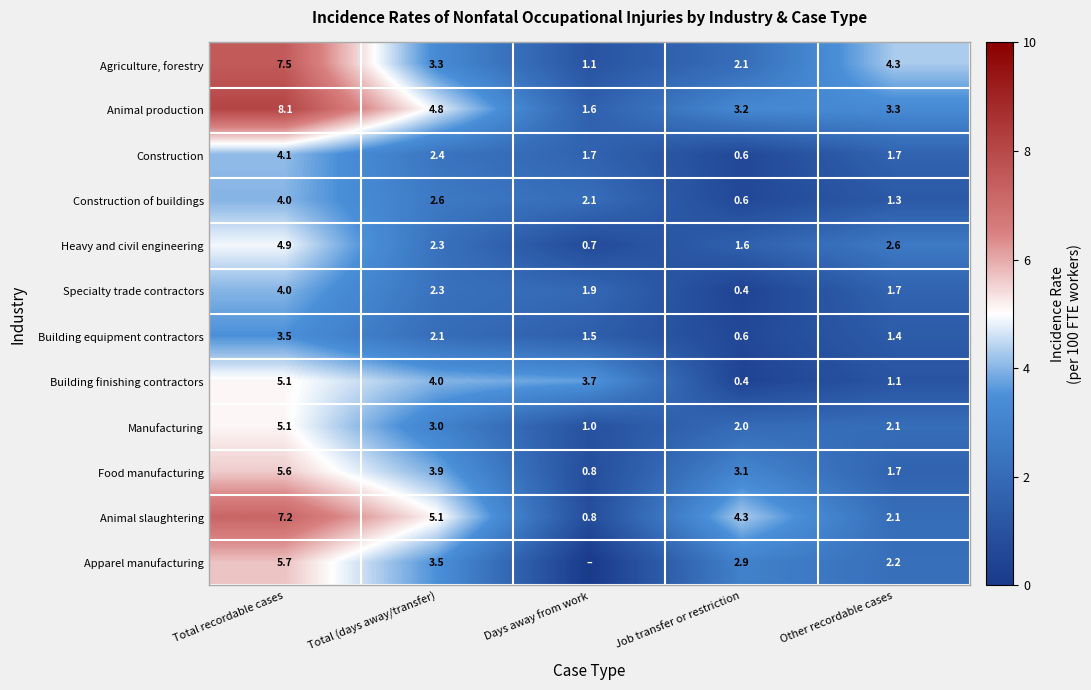

At how many categories does at least one series exceed 1?

5